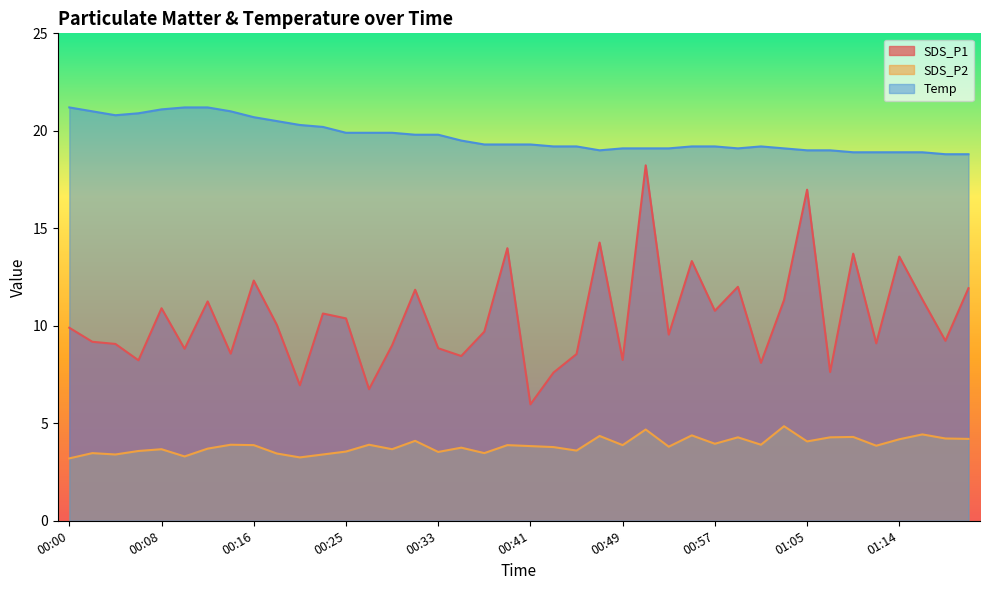

Which series has the largest range (max minus min)?

SDS_P1